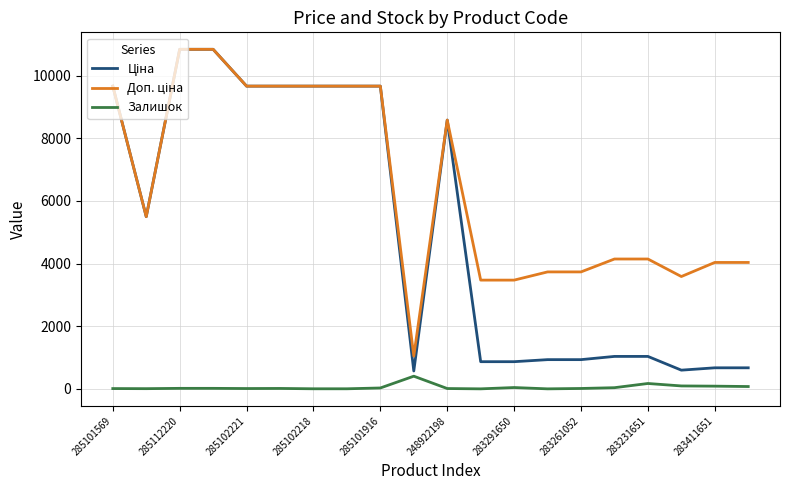

The Залишок series shows 11.0 at 248922198. True or false?

True